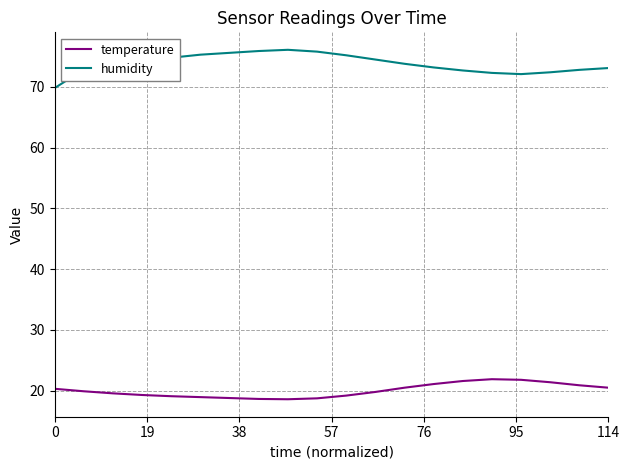

What is the lowest value of the humidity series?

69.8